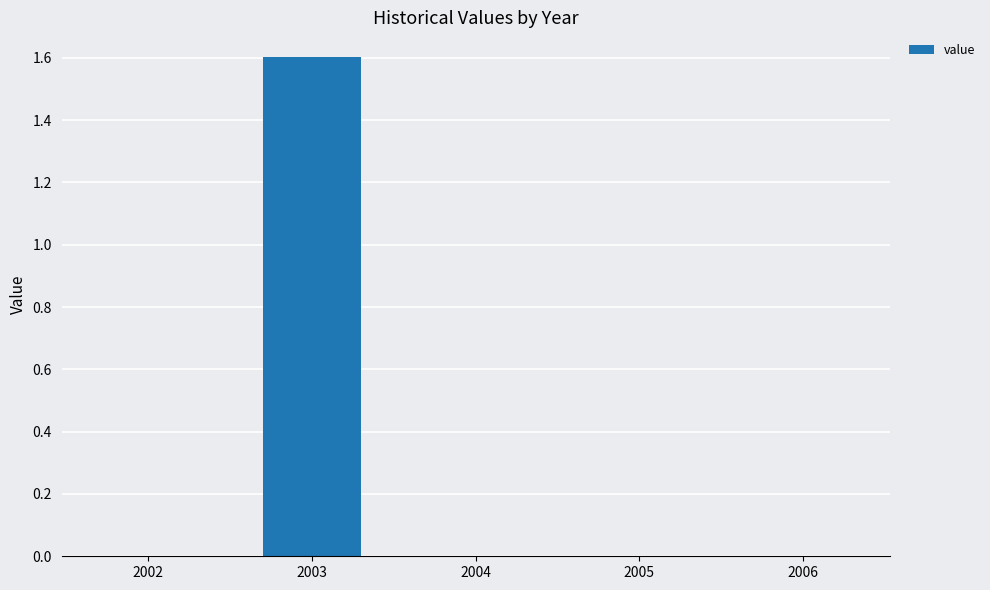

What is the greatest value displayed?

1.6